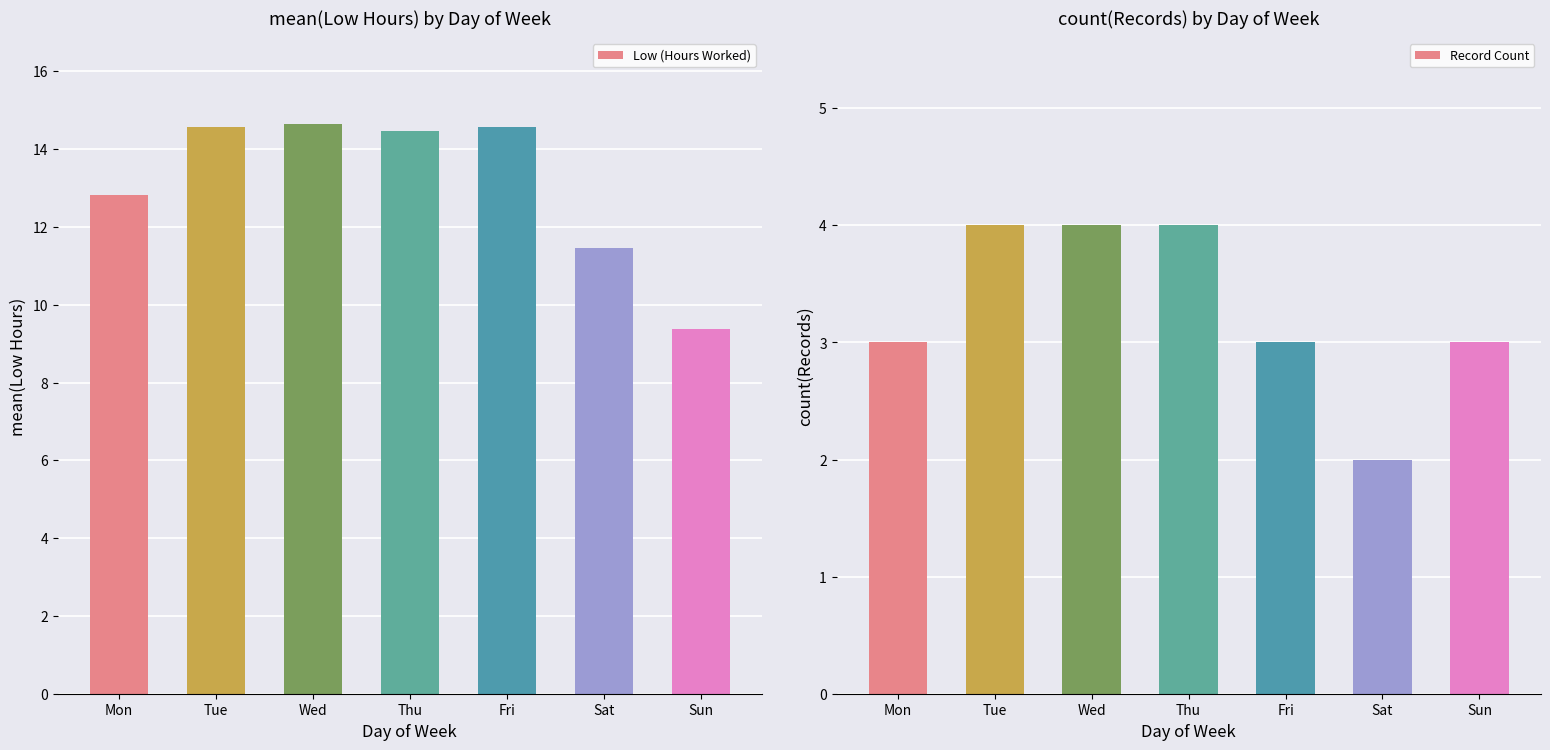

What is the difference between the highest and lowest values at Sun?

6.4